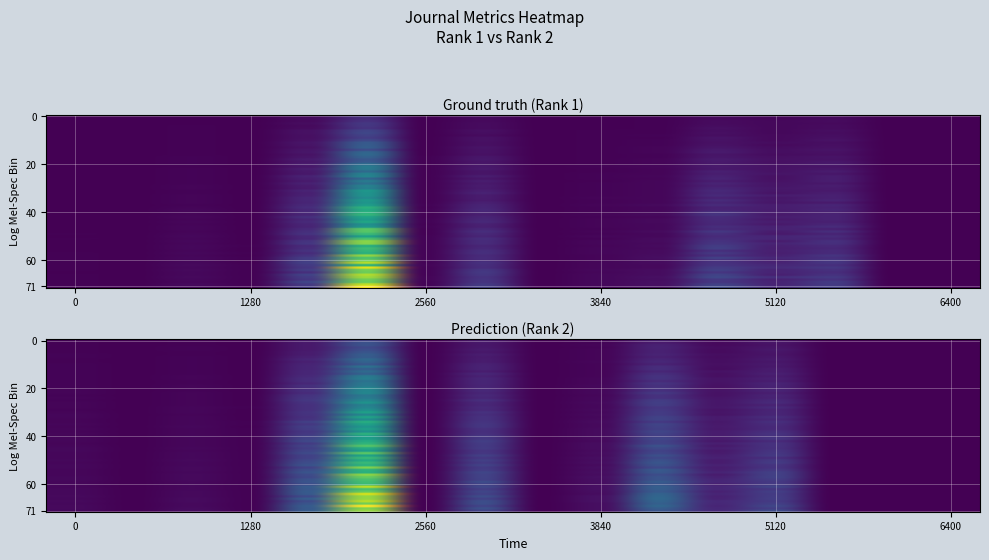

What is the difference between the maximum and minimum values in the Rank 2 series?

0.4